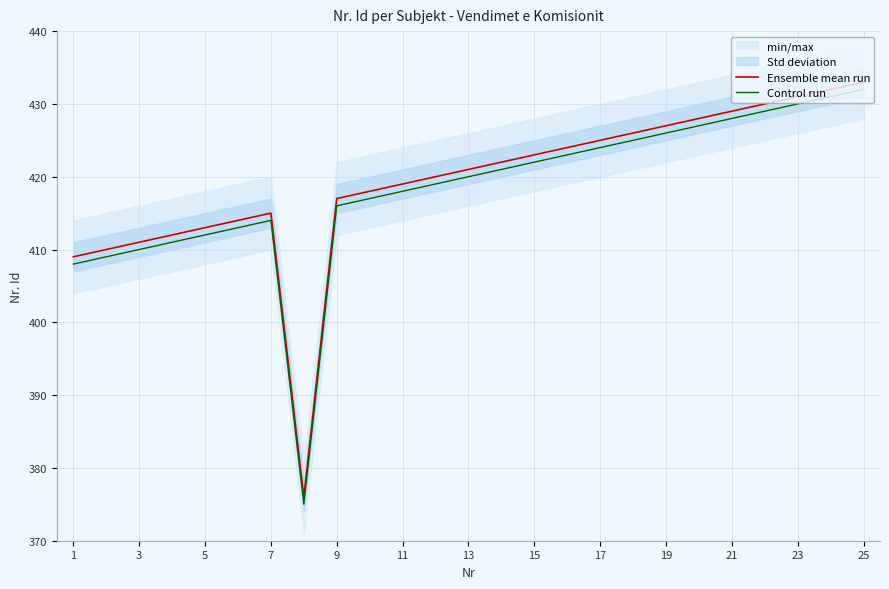

Is this an area chart (filled region under the line)?

No